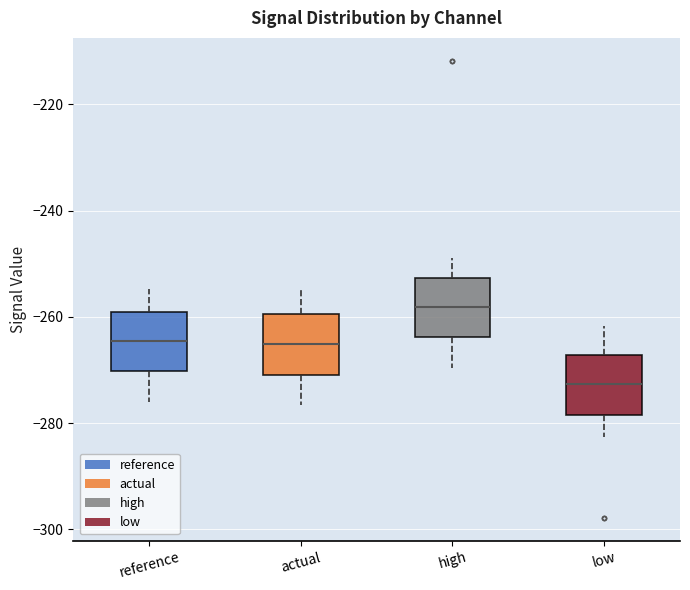

Where does the median line of the box for actual sit on the y-axis? The values are not printed on the chart, so give them approximately, as read against the axis.

-266